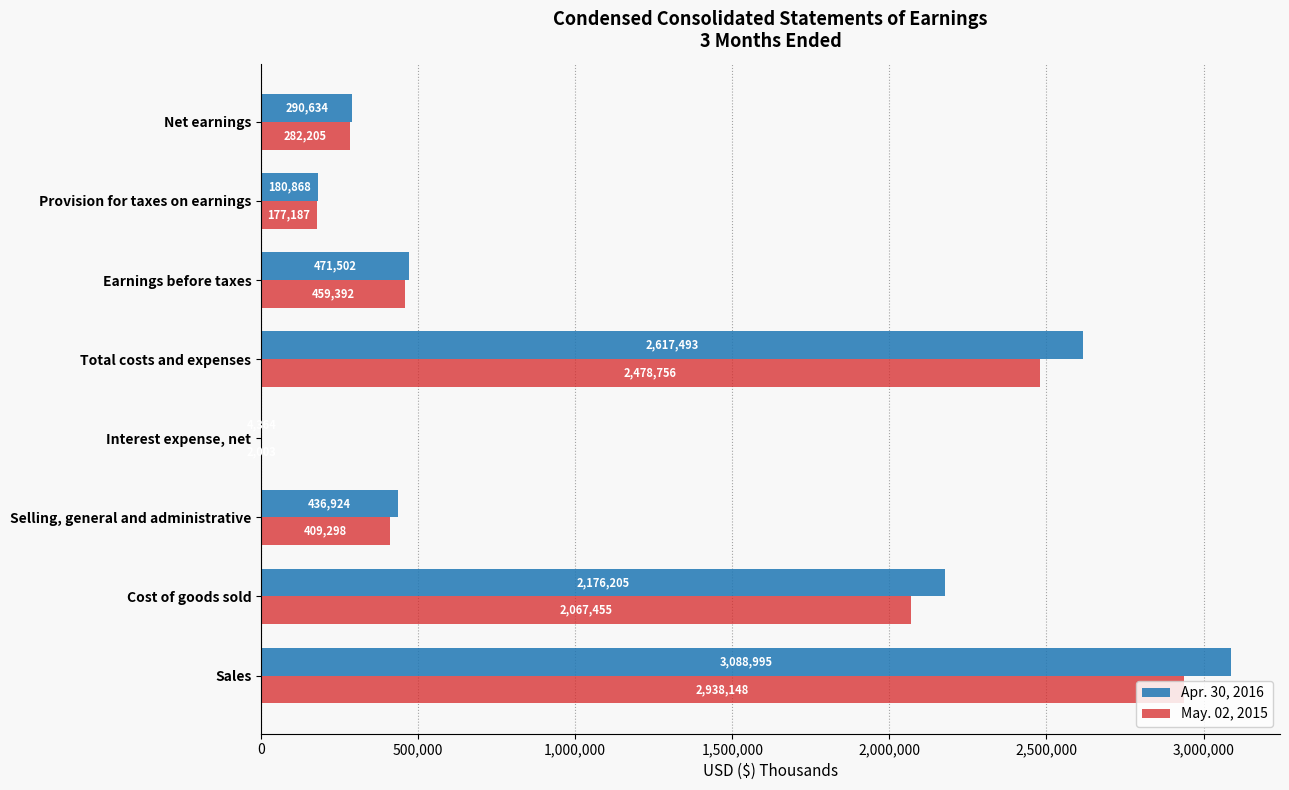

Which series has the largest total across all categories?

Apr. 30, 2016